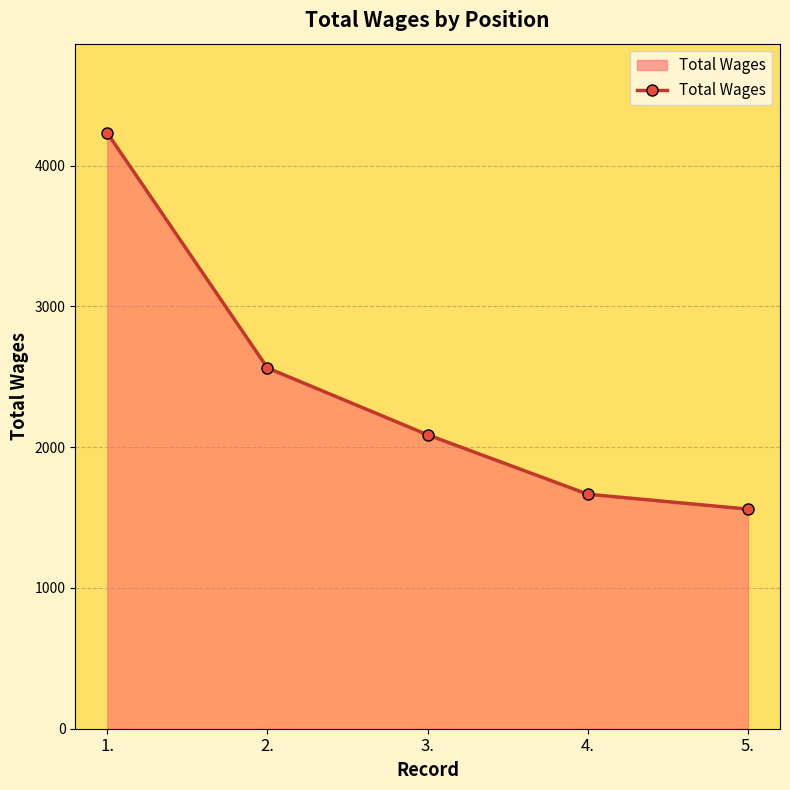

What is the difference between the second highest and second lowest values?

897